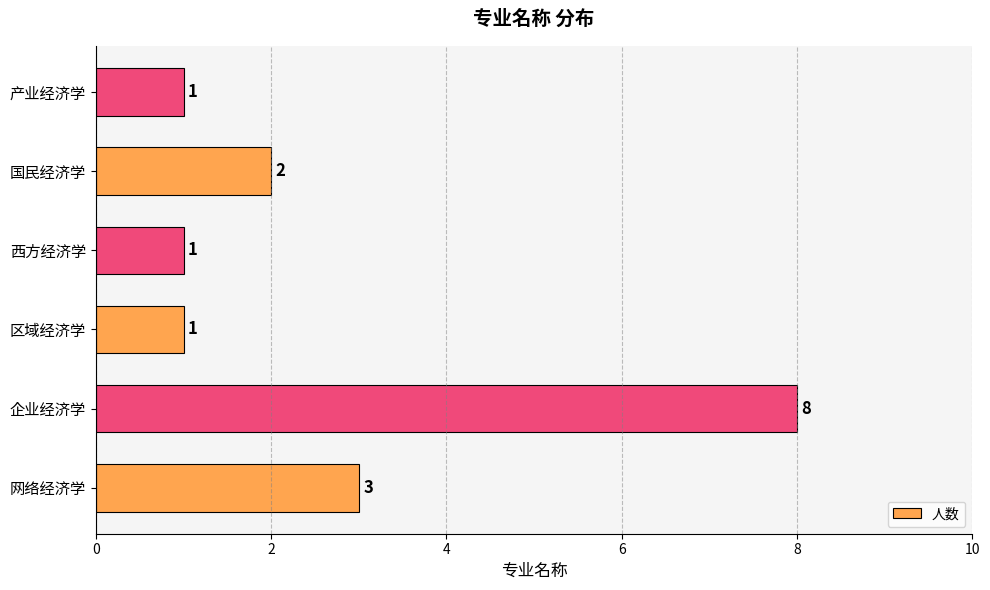

Does the chart contain stacked bars?

No